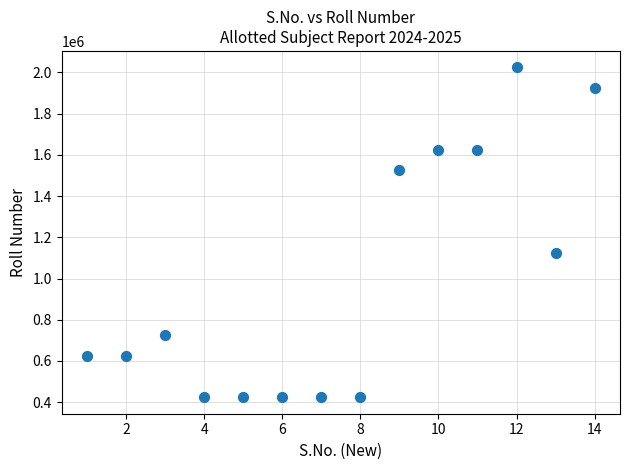

What Y value in the scatter plot is closest to 1224023?

1124003